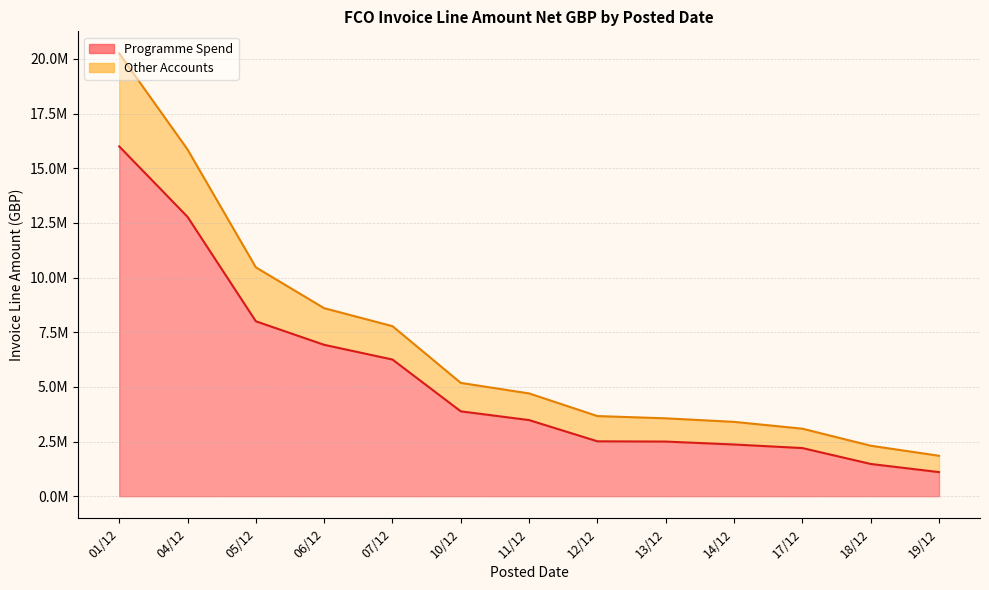

List the labels in order of Other Accounts value, smallest first.

19/12, 18/12, 17/12, 14/12, 13/12, 12/12, 11/12, 10/12, 07/12, 06/12, 05/12, 04/12, 01/12